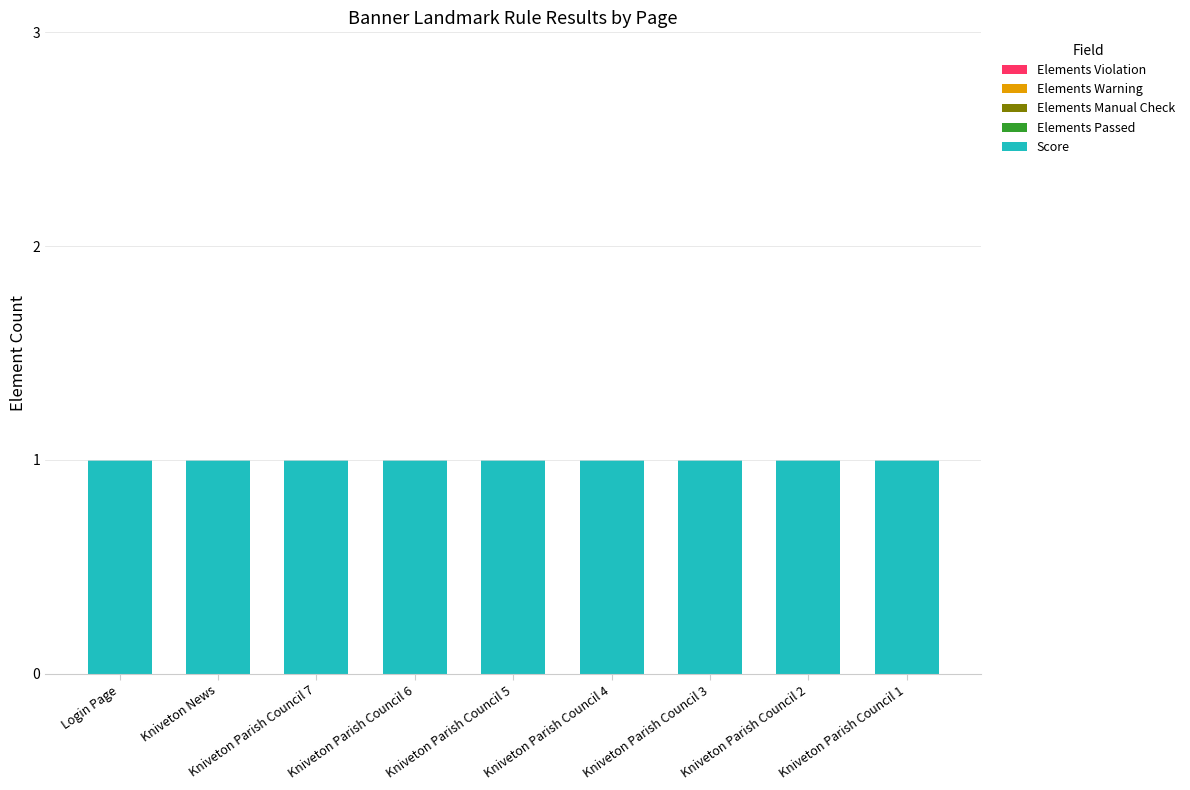

At how many categories does at least one series exceed 0?

9